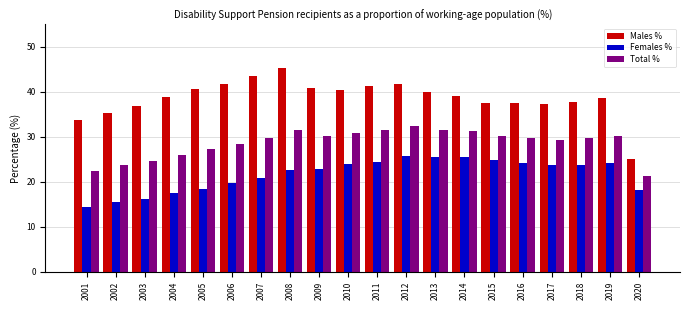

What is the total value across all series at 2015?

92.8